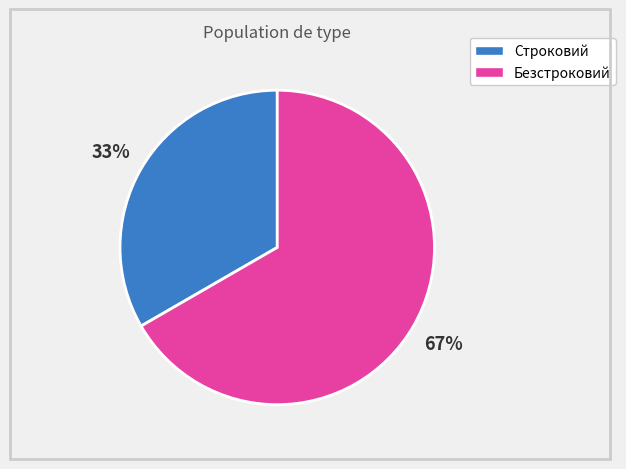

Rank the categories by value from lowest to highest.

Строковий, Безстроковий